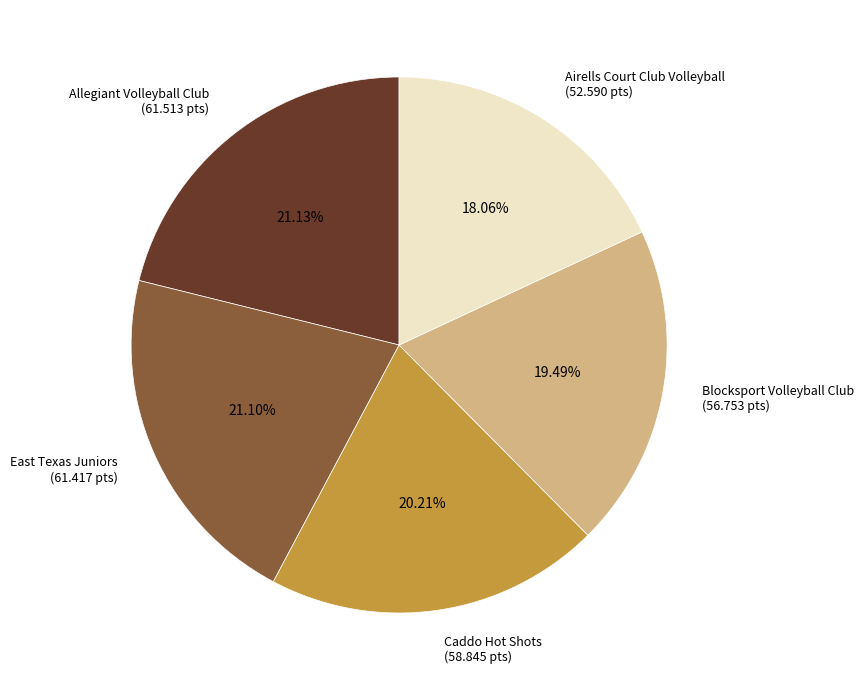

How much of the chart is everything except East Texas Juniors?

78.9%